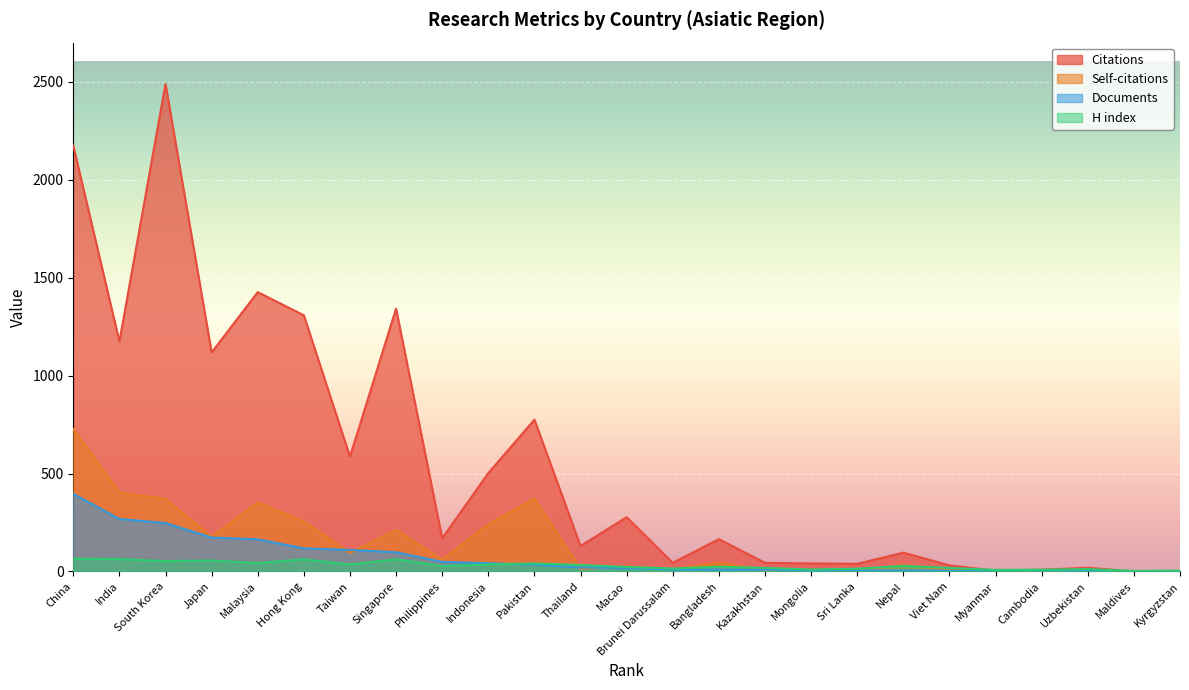

What are all the series names shown in the legend?

Citations, Self-citations, Documents, H index